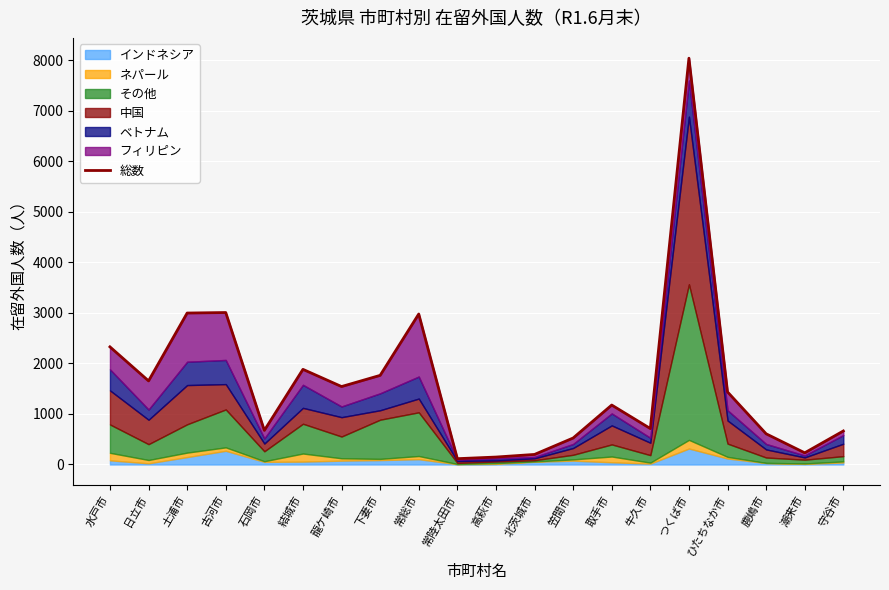

What is the label of the 8th point from the left?

下妻市